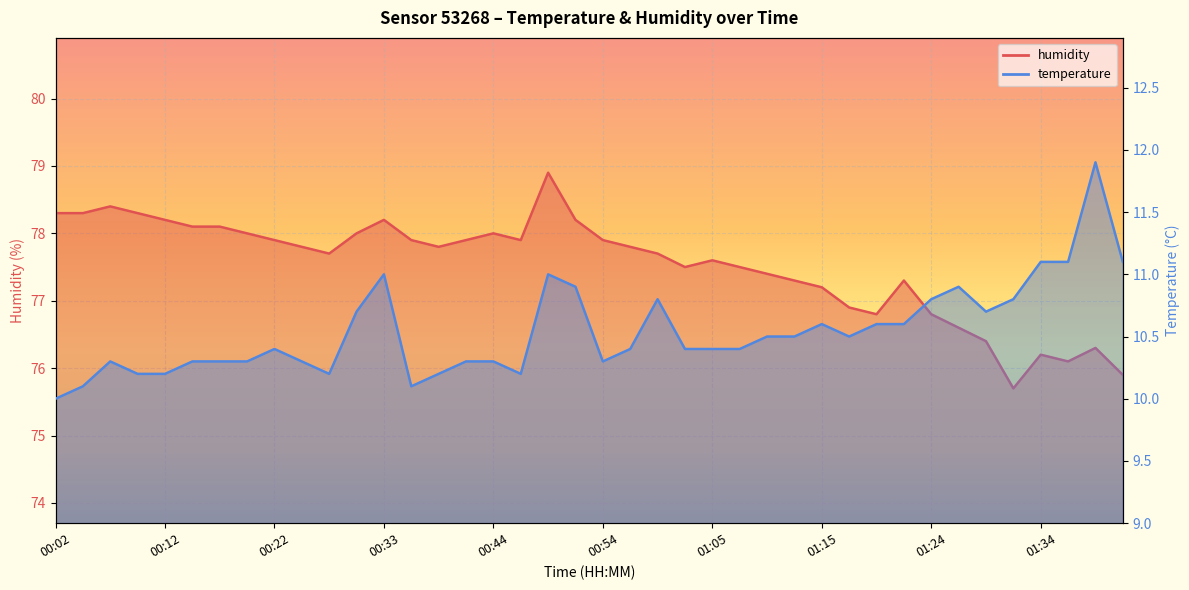

List the series in order of their peak value, lowest first.

temperature, humidity